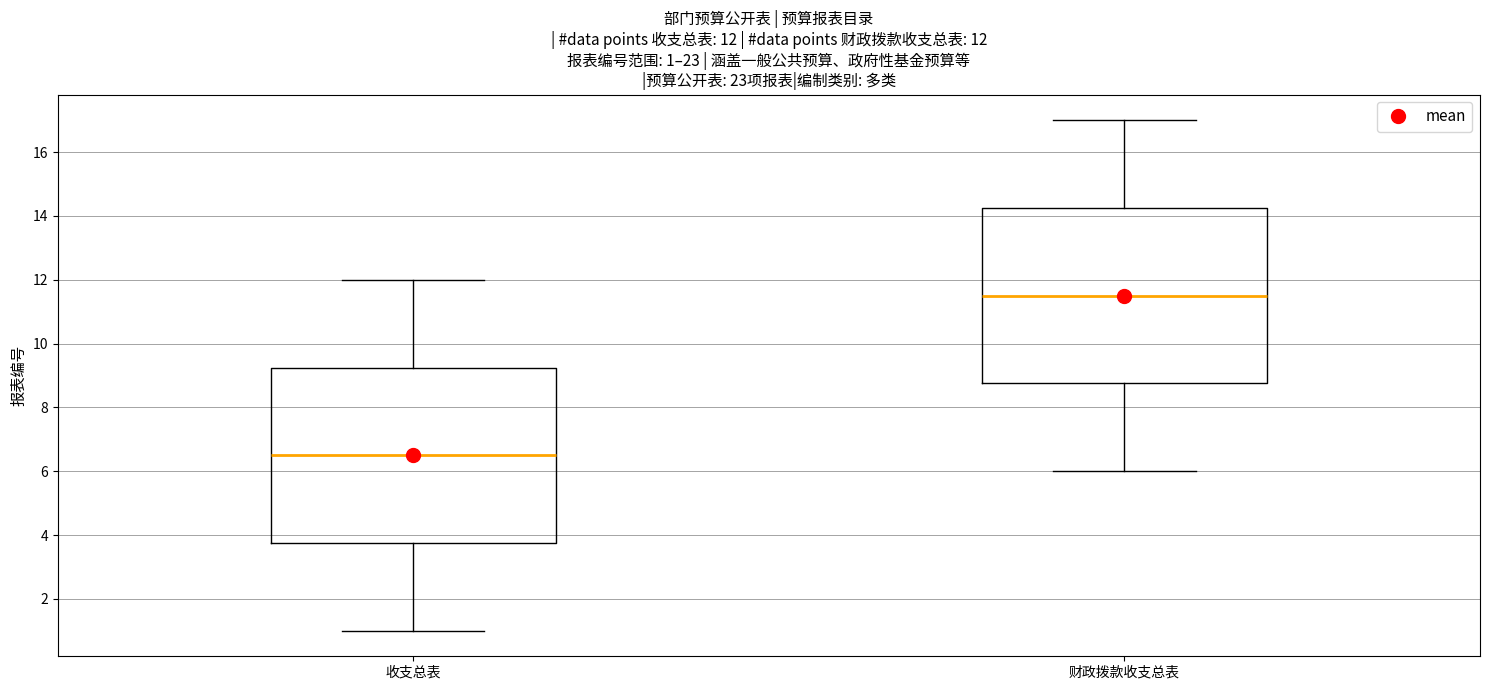

Which box's median line is the highest?

财政拨款收支总表